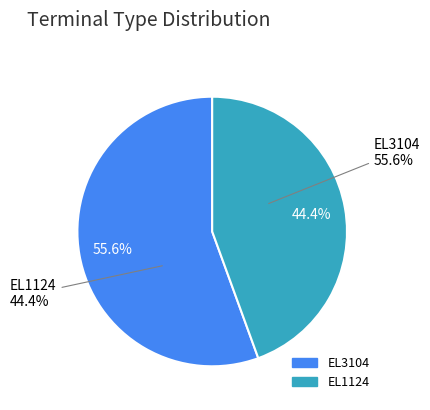

To the nearest percent, what is the combined percentage of EL3104 and EL1124?

100%